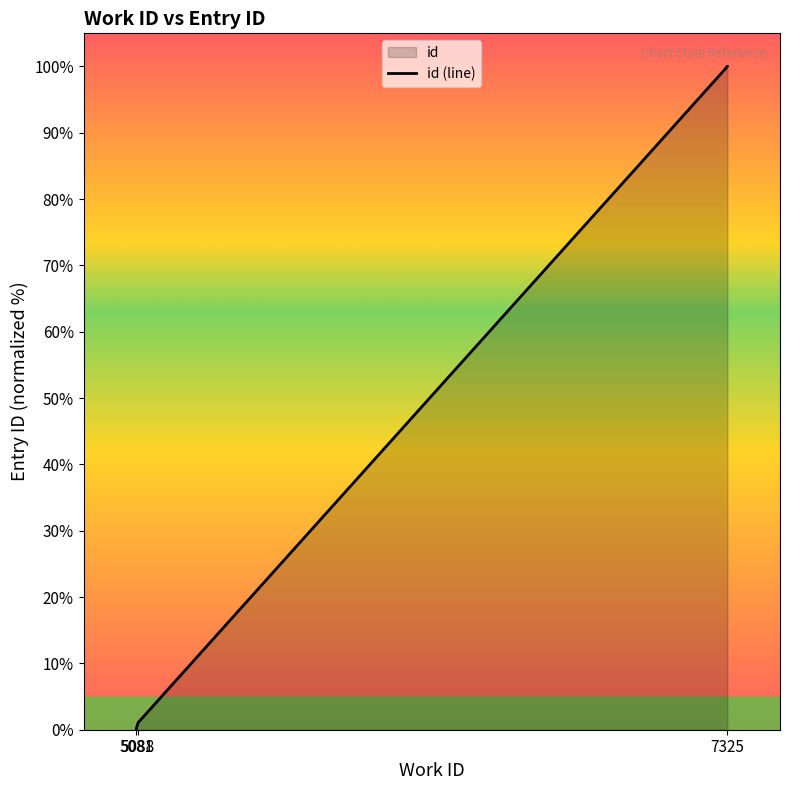

The value at 5088 is 1.1. True or false?

True